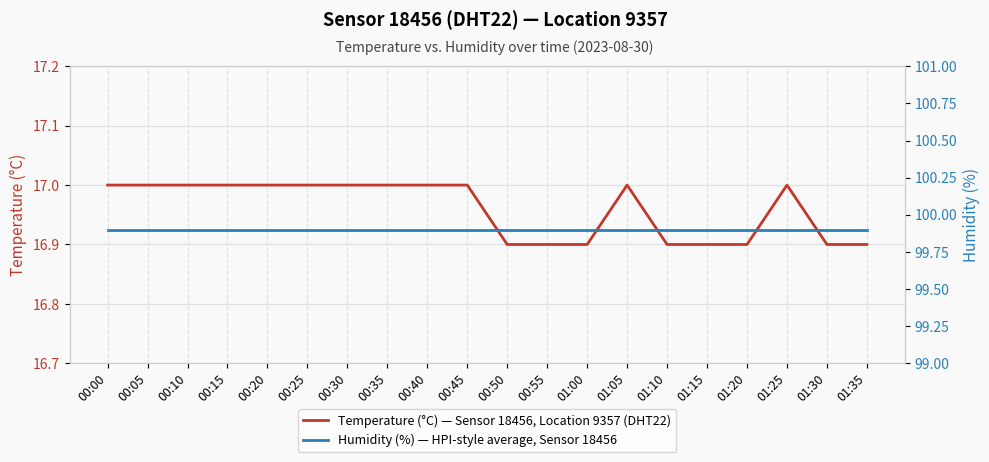

True or false: Temperature (°C) — Sensor 18456, Location 9357 (DHT22) and Humidity (%) — HPI-style average, Sensor 18456 intersect in this chart.

False